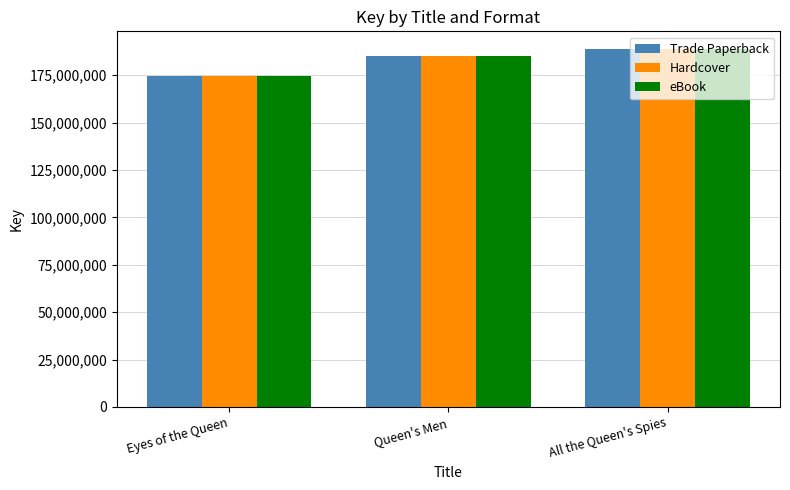

Count the eBook values in the range 174729073 to 188735154.

3